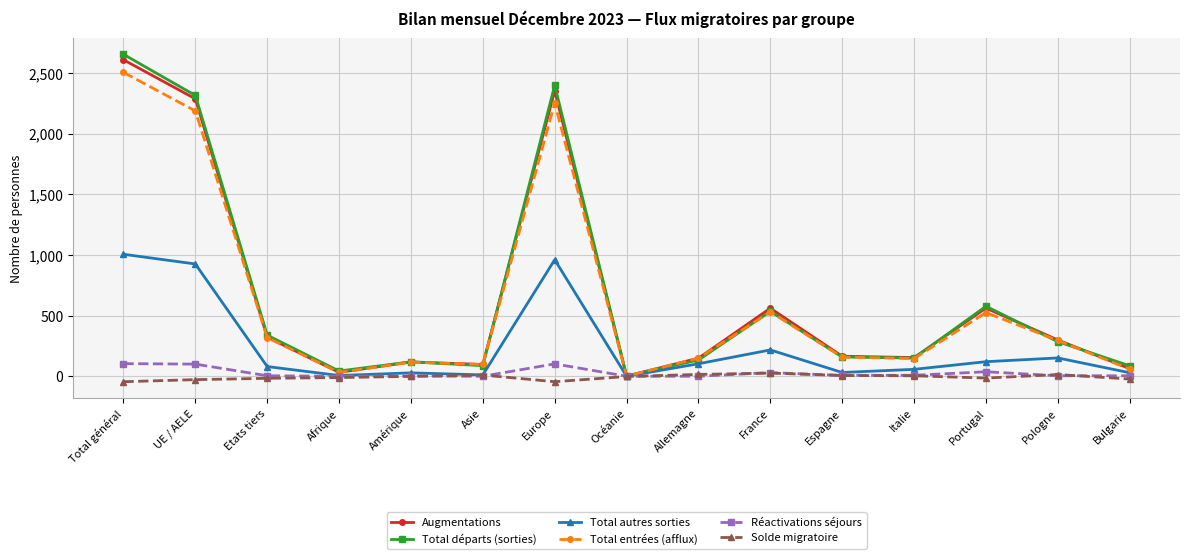

True or false: Total entrées (afflux) has more than 1 interior local peaks.

True